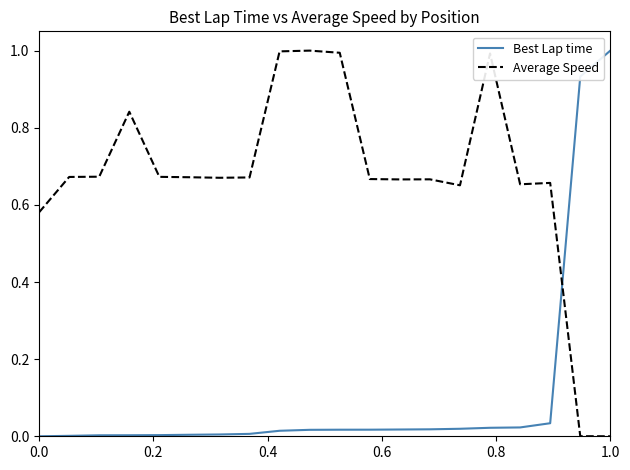

True or false: Average Speed has more than 1 interior local peaks.

True